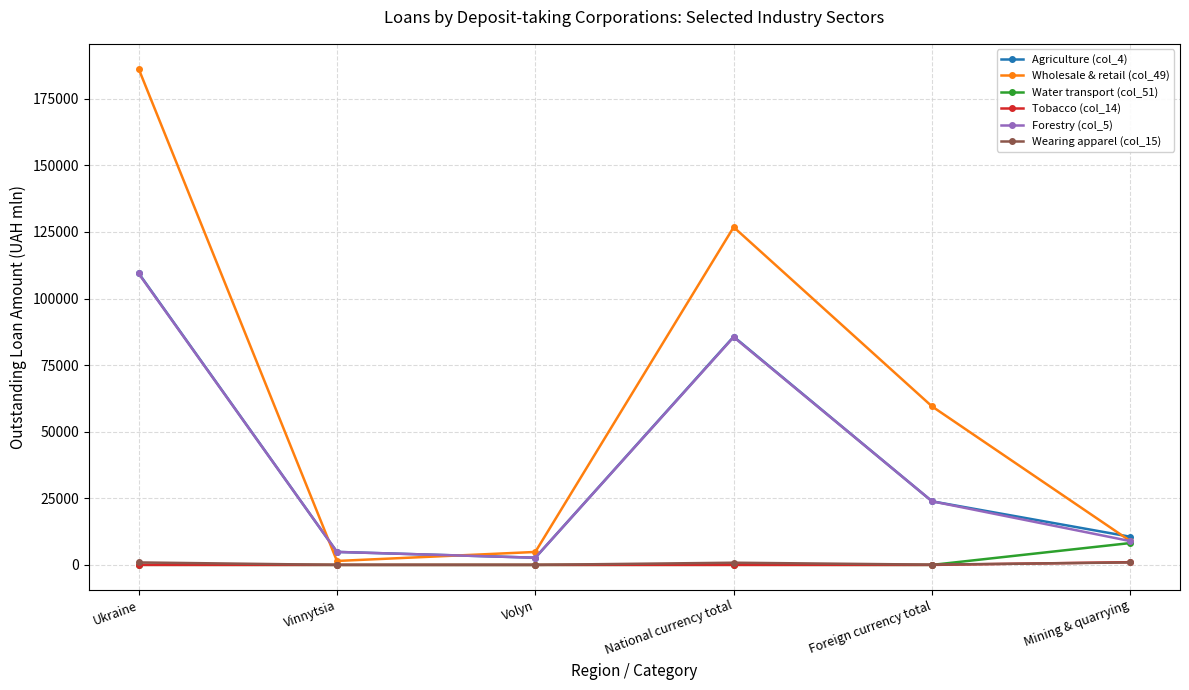

In Wholesale & retail (col_49), how many points are higher than both neighbors (excluding endpoints)?

1